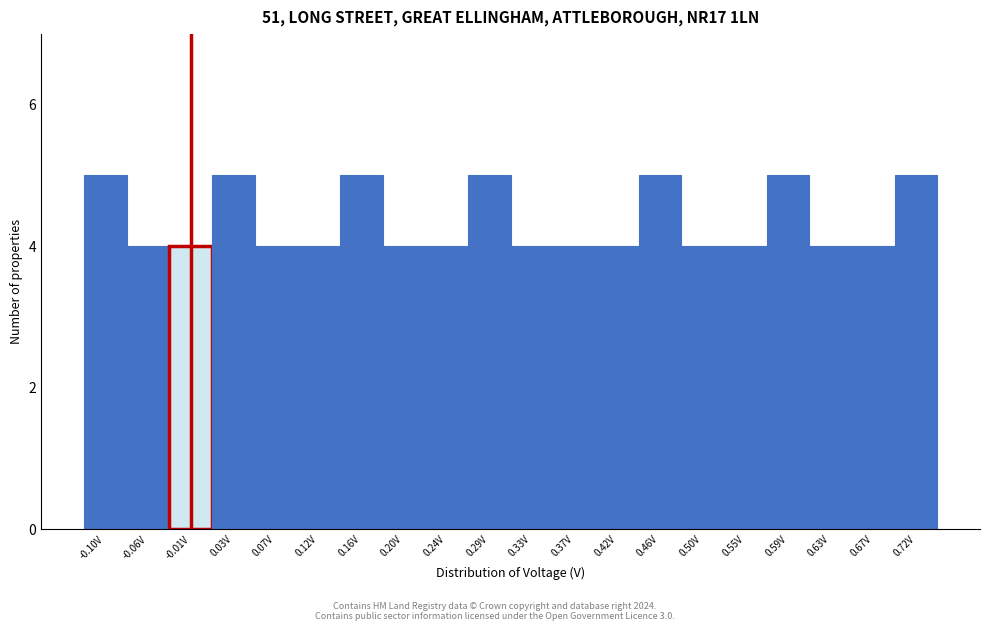

Reading right to left, list all the values displayed in this chart.

0.72V=5	0.67V=4	0.63V=4	0.59V=5	0.55V=4	0.50V=4	0.46V=5	0.42V=4	0.37V=4	0.33V=4	0.29V=5	0.24V=4	0.20V=4	0.16V=5	0.12V=4	0.07V=4	0.03V=5	-0.01V=4	-0.06V=4	-0.10V=5